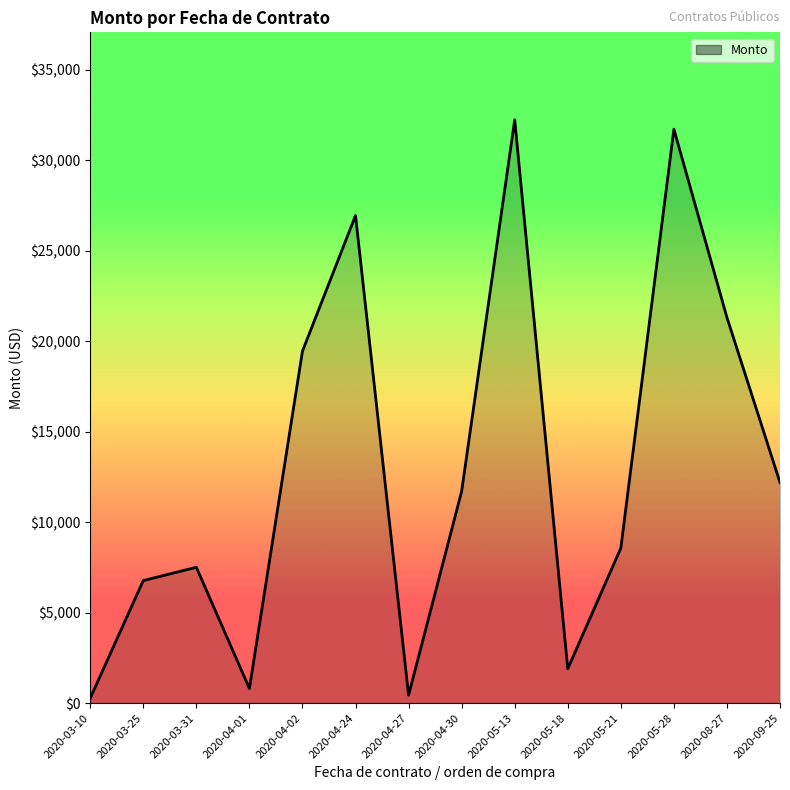

What is the smallest value displayed?

270.0